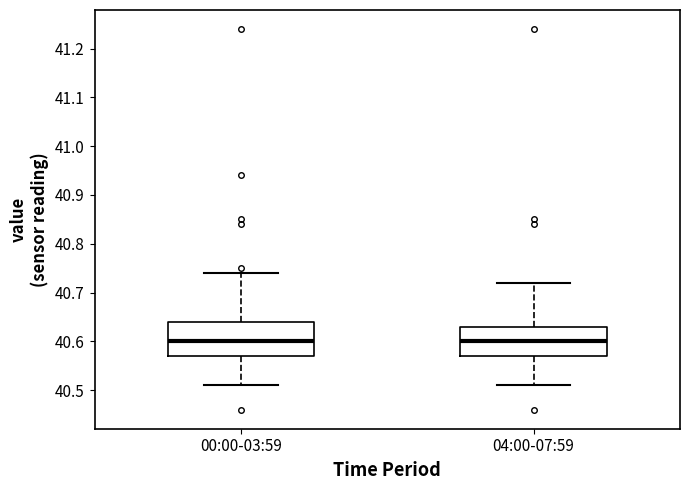

Reading left to right, transcribe this box plot: for each box, give where its median line is, the range the box spans, and where its two whiskers end, as read against the y-axis. The values are not printed on the chart, so give them approximately, as read against the axis.

00:00-03:59: median 40.60, box 40.57 to 40.64, whiskers 40.51 to 40.74
04:00-07:59: median 40.60, box 40.57 to 40.63, whiskers 40.51 to 40.72